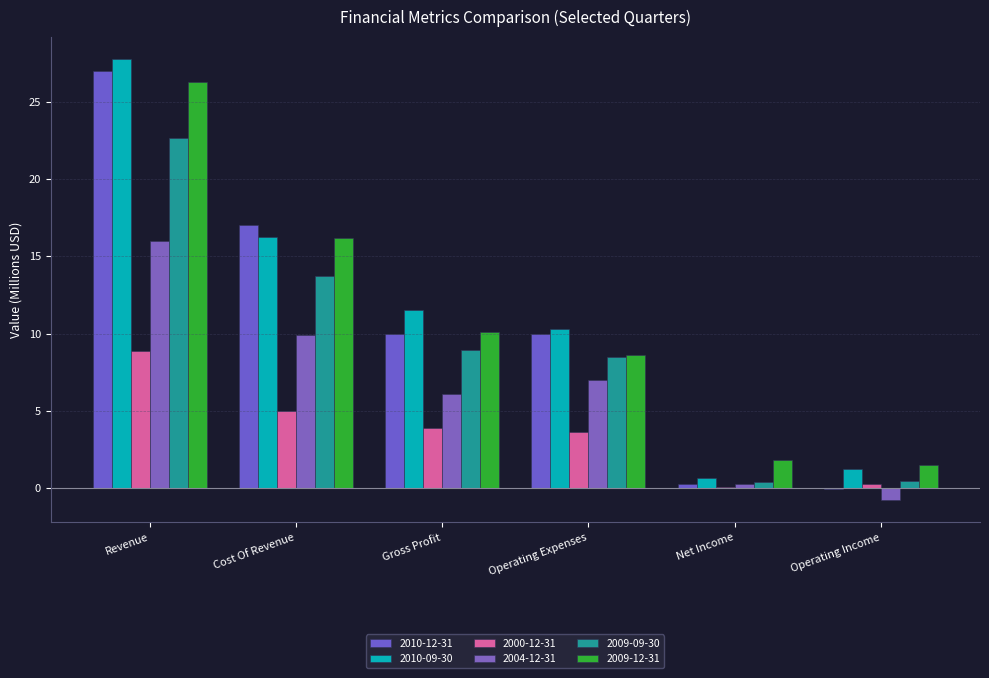

How many data points in 2009-12-31 are above 10?

3